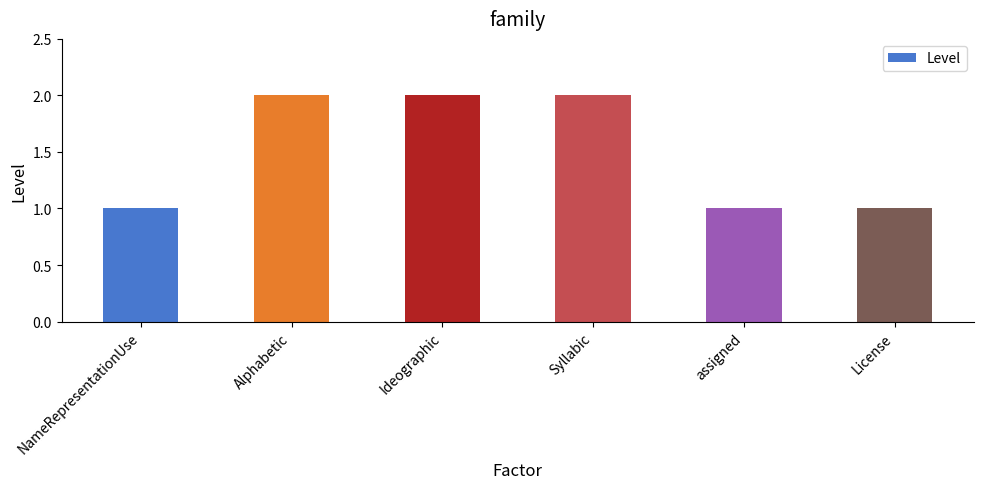

Between License and Alphabetic, which is larger?

Alphabetic